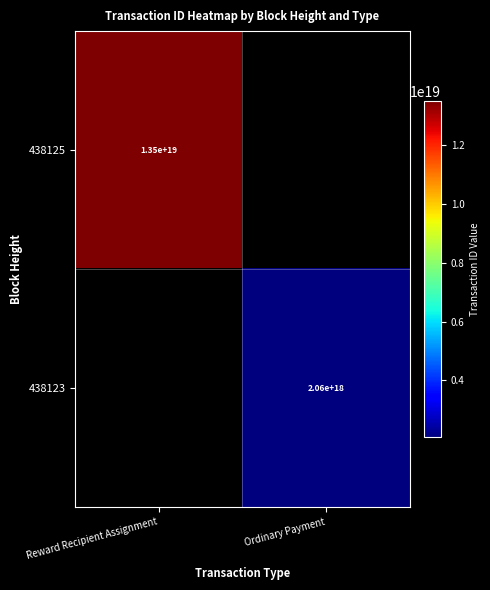

Is the value of 438123 at Ordinary Payment greater than the value of 438125 at Reward Recipient Assignment?

No